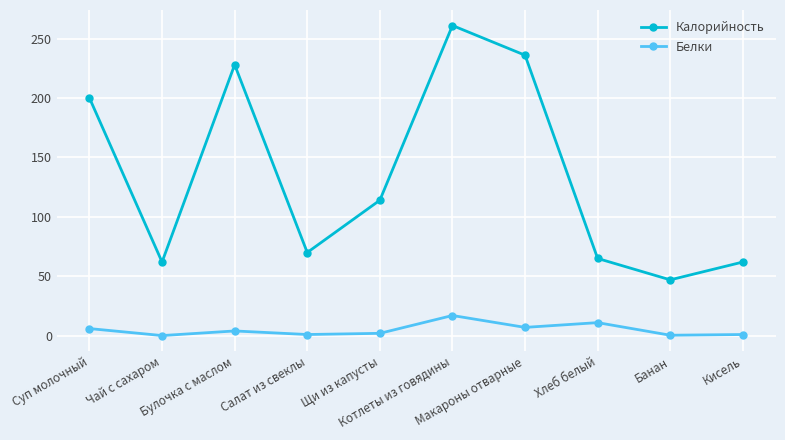

Count the number of data series in this chart.

2